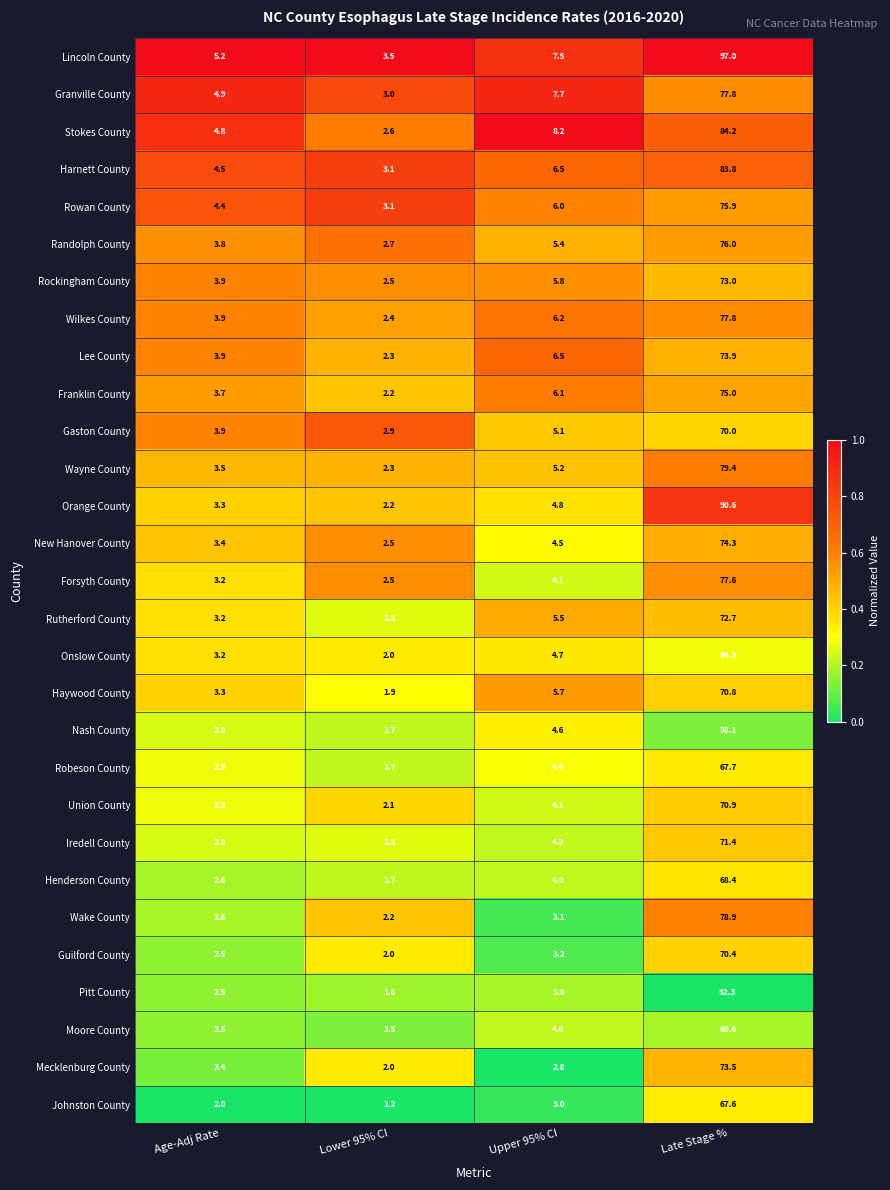

True or false: Wayne County has a value of 8.1 at Upper 95% CI.

False